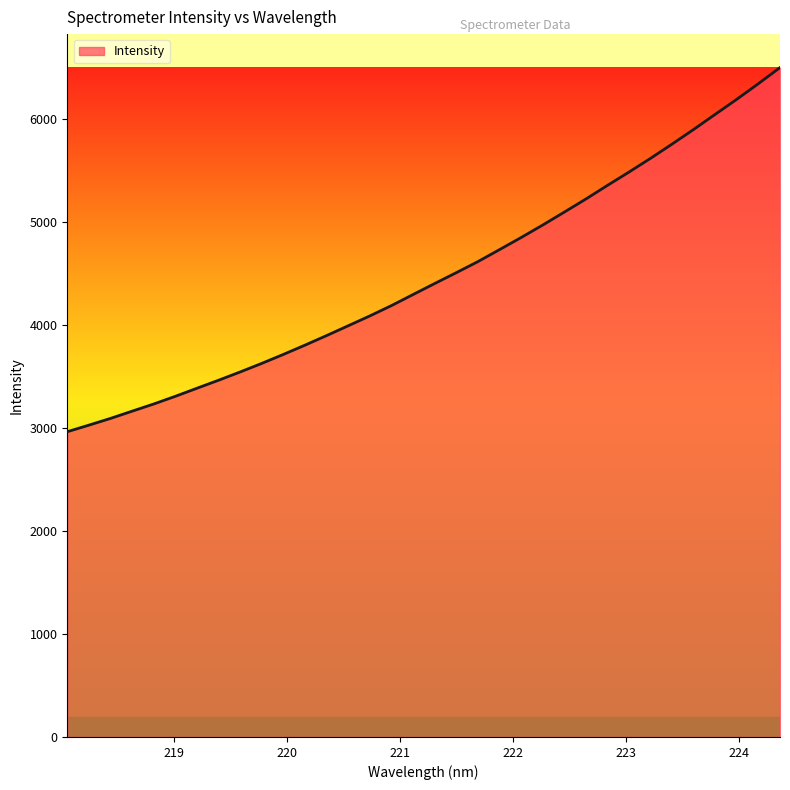

What is the difference between the maximum and minimum values?

3533.3